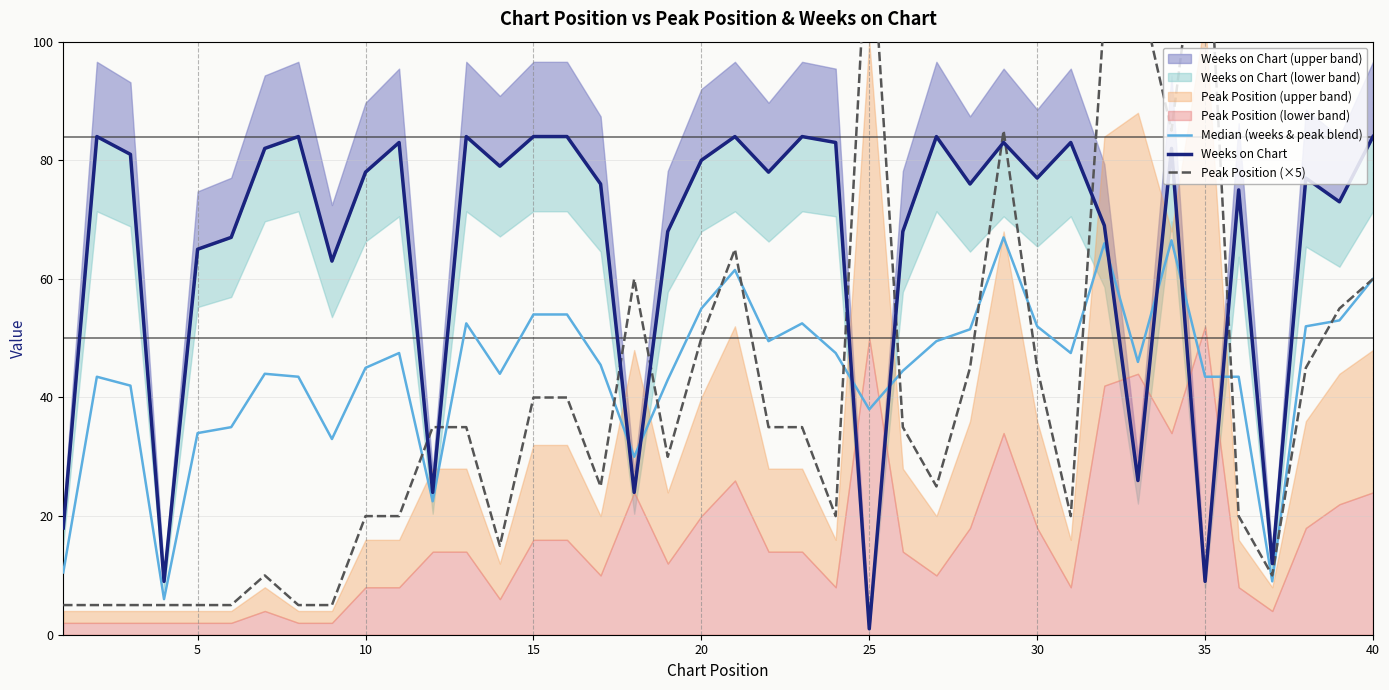

The value of Weeks on Chart at 32 is 40.5. True or false?

False